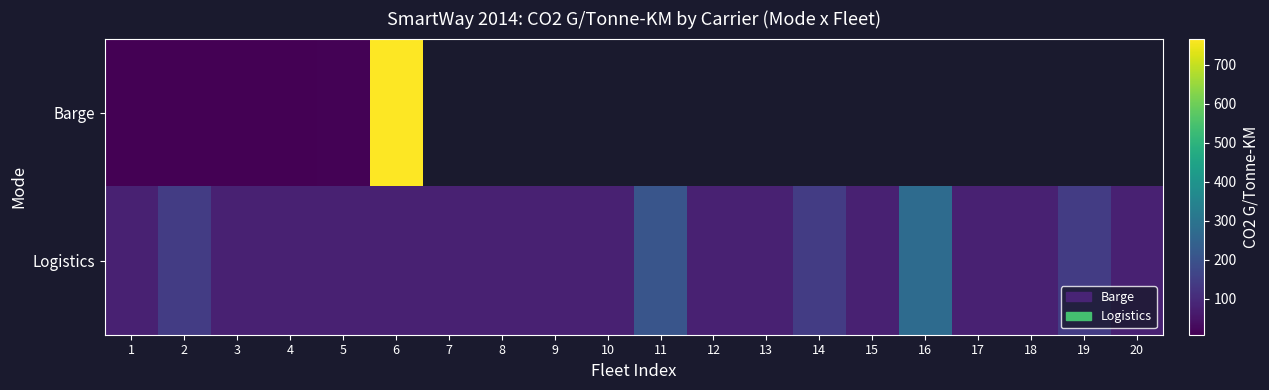

True or false: Barge has a value of 3.1 at 5.

False